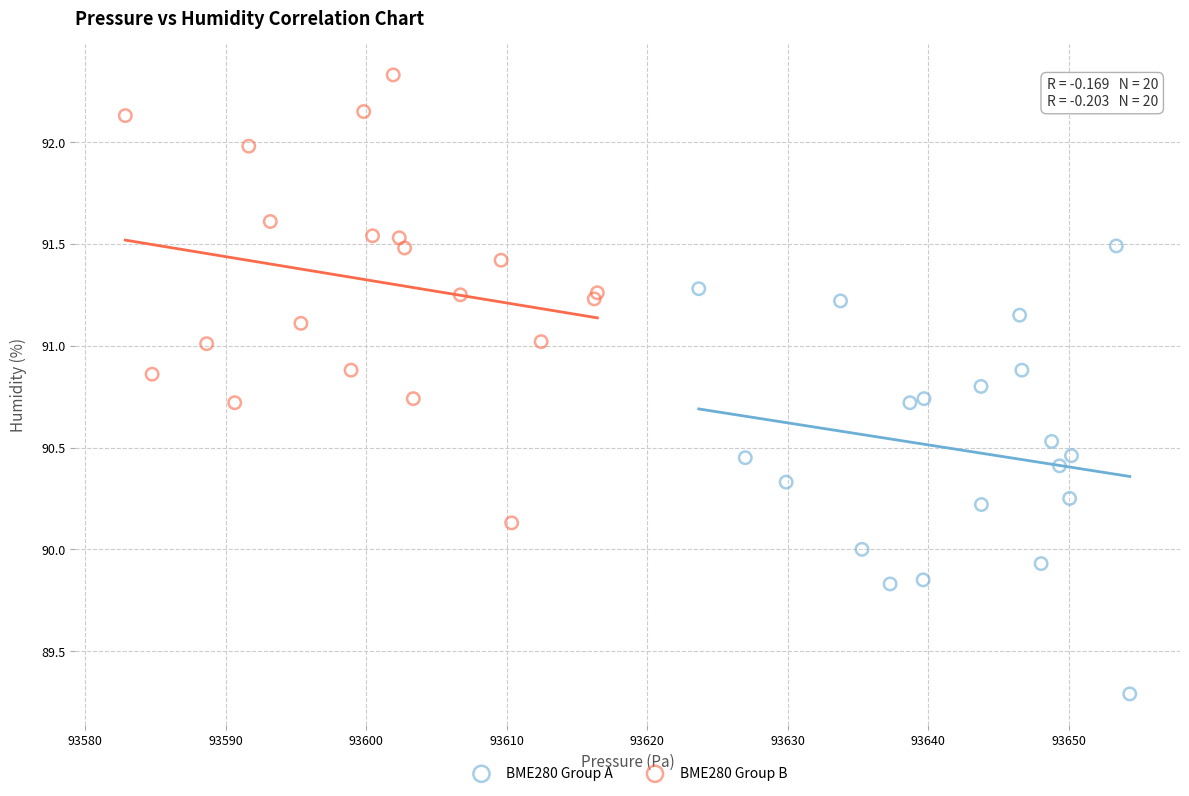

Which series reaches the maximum Y coordinate?

BME280 Group B